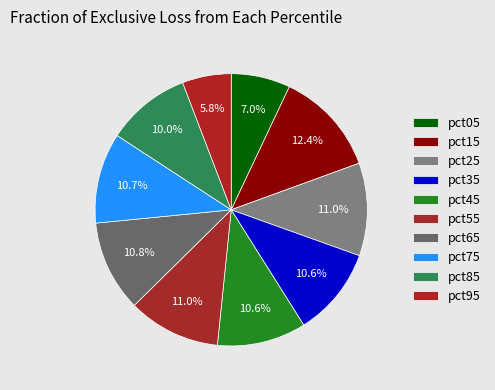

How many slices are in this pie chart?

10